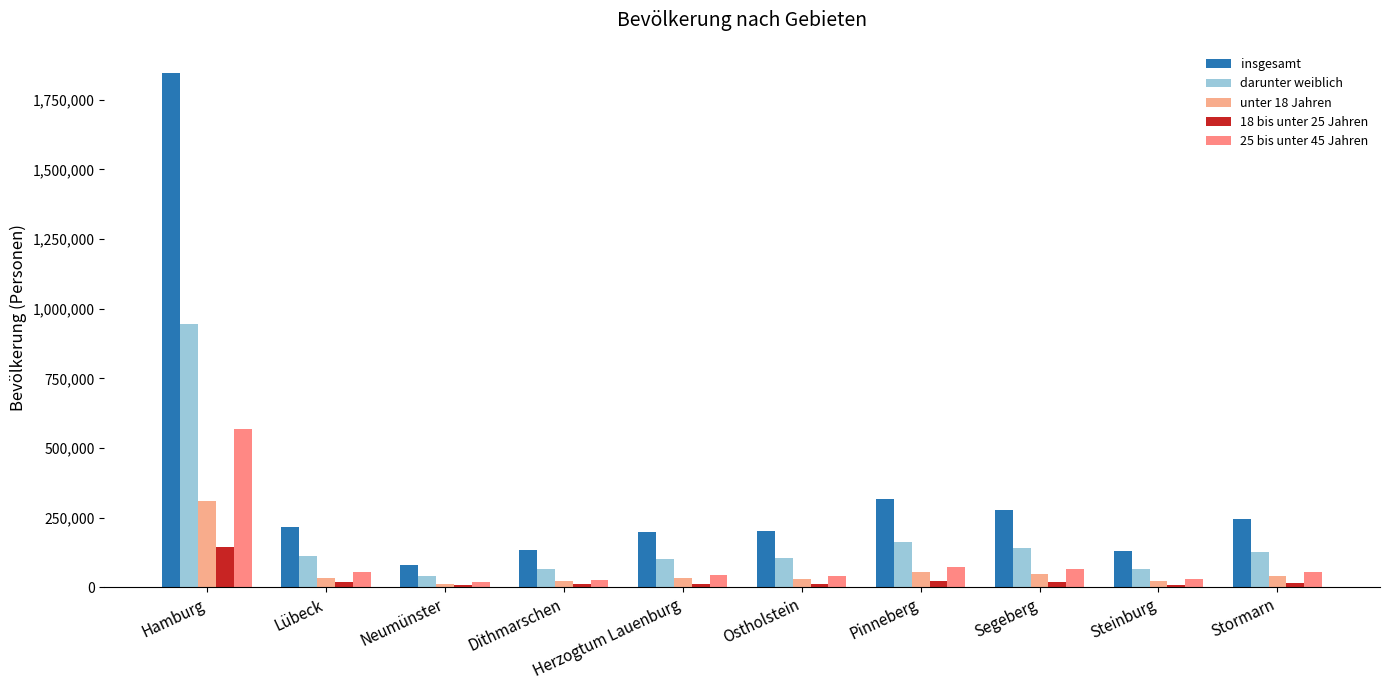

What is the sum of all 18 bis unter 25 Jahren values?

274120